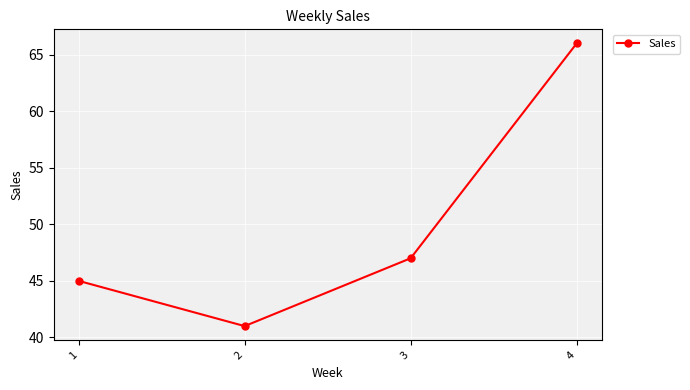

What is the difference between the values at 2 and 3?

6